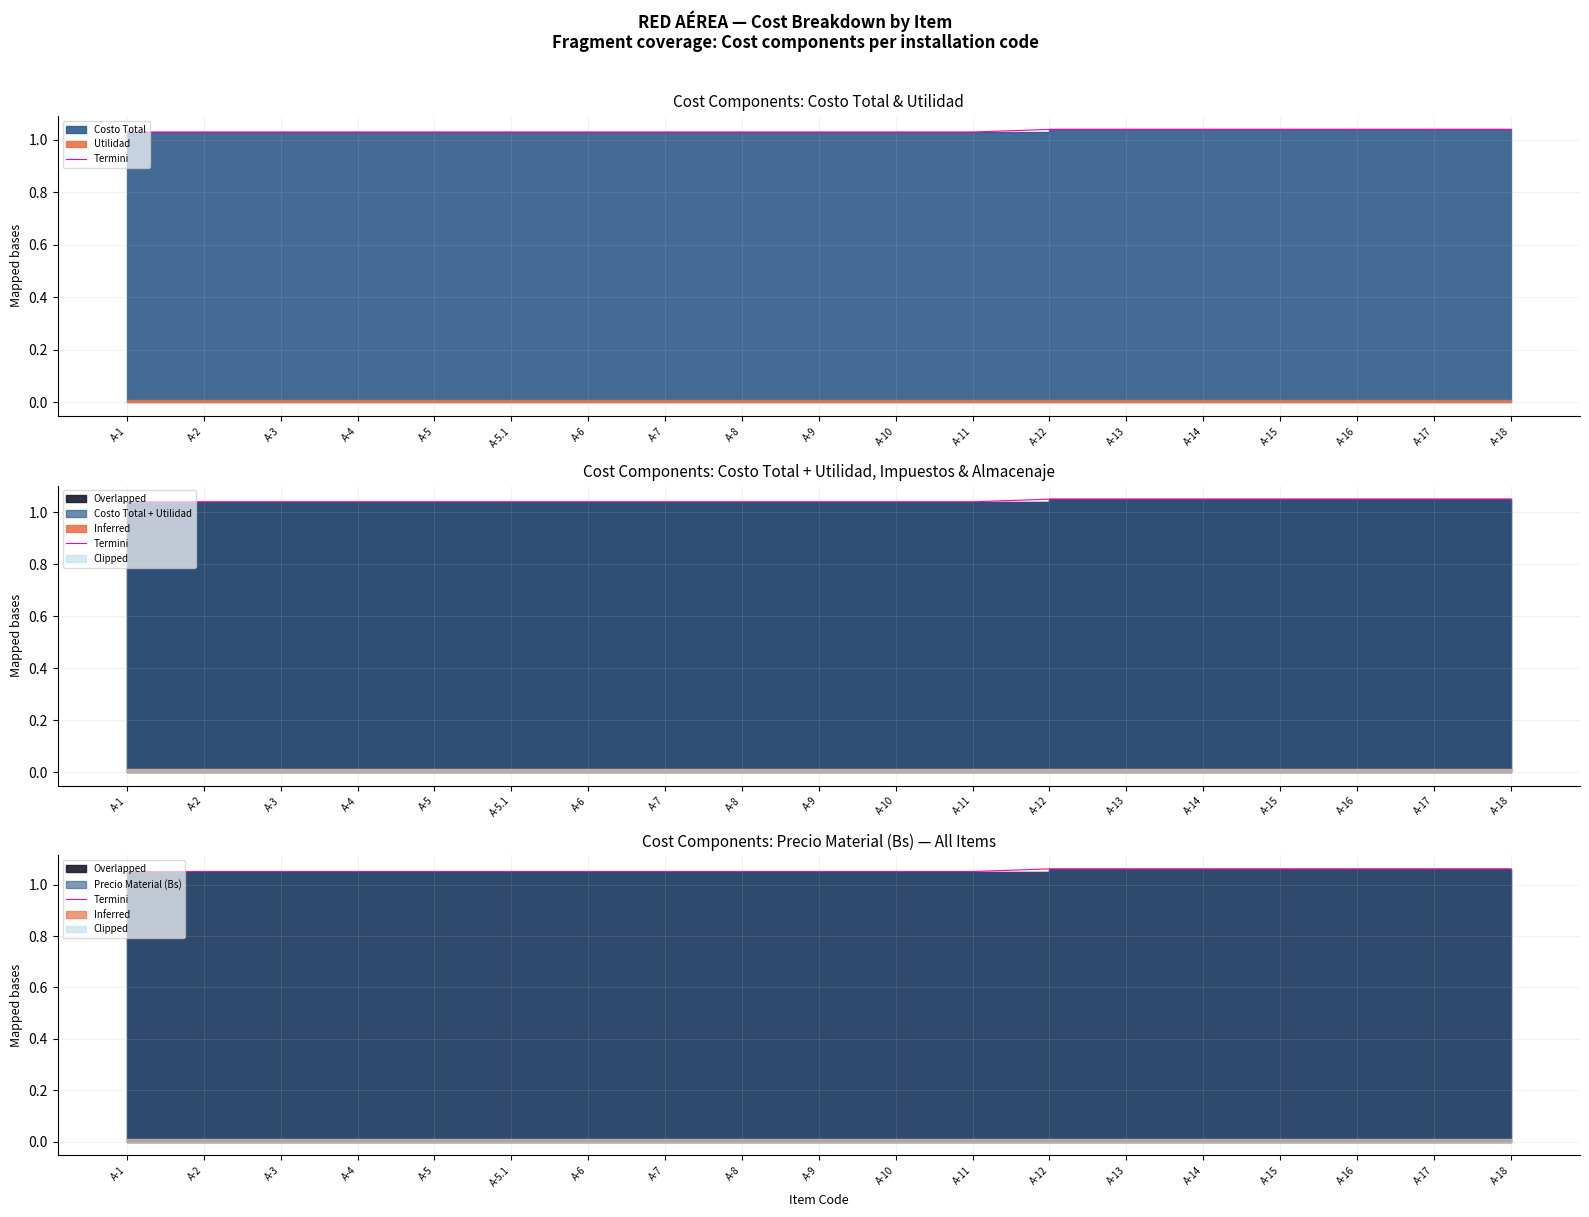

The value at A-14 is 1.4. True or false?

False